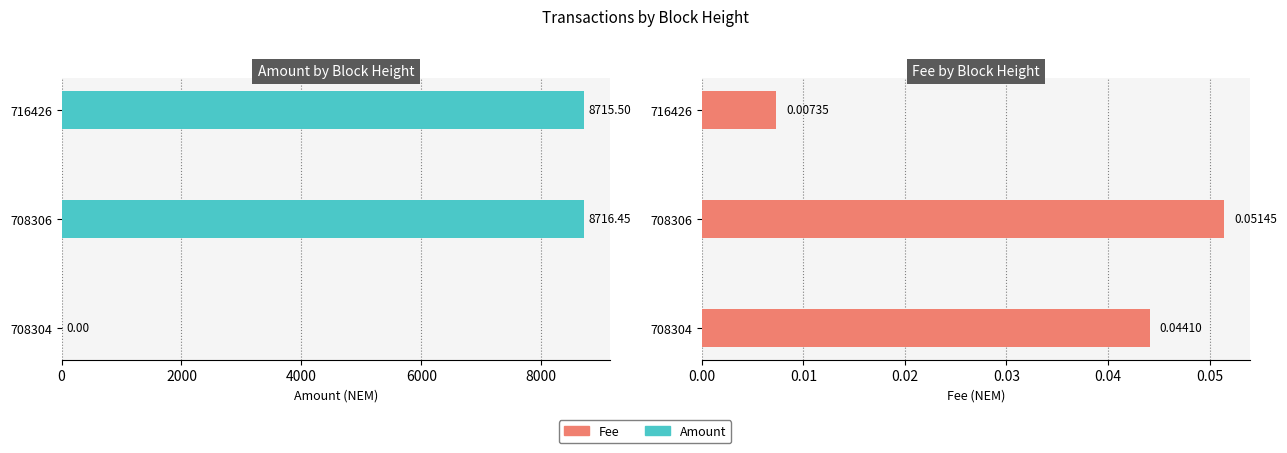

How many data points in Amount are above 8715?

2